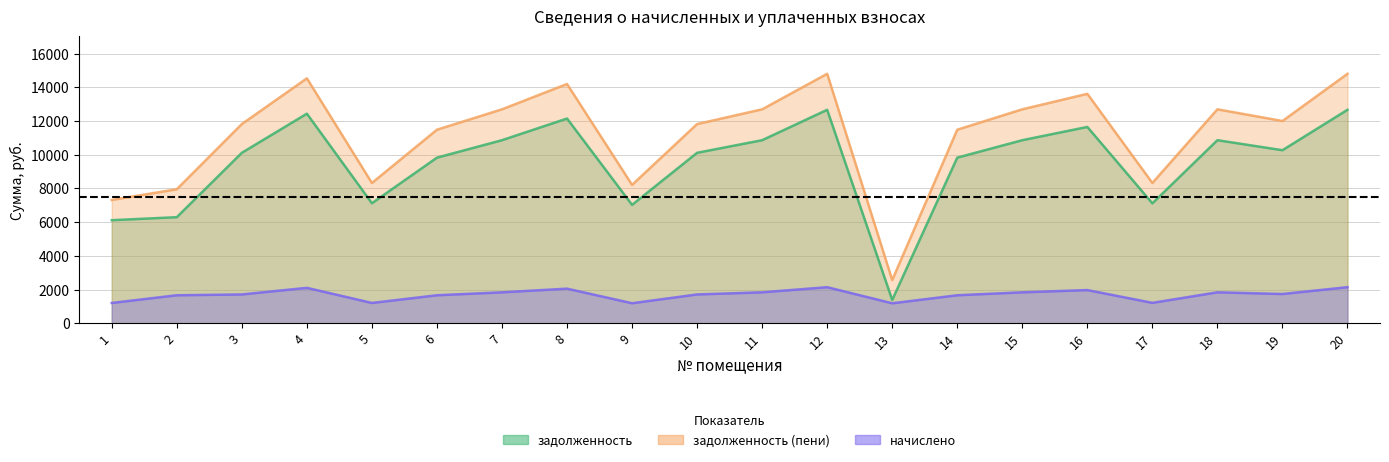

Which category has the highest value across all series?

12